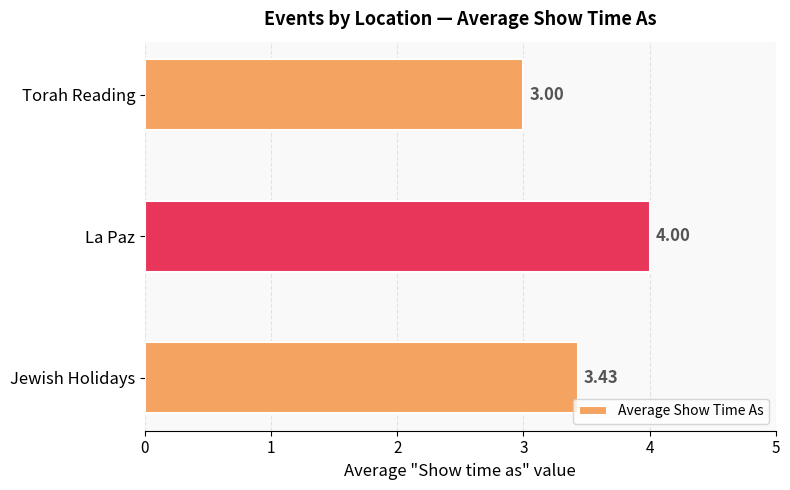

What is the maximum value shown in the chart?

4.0